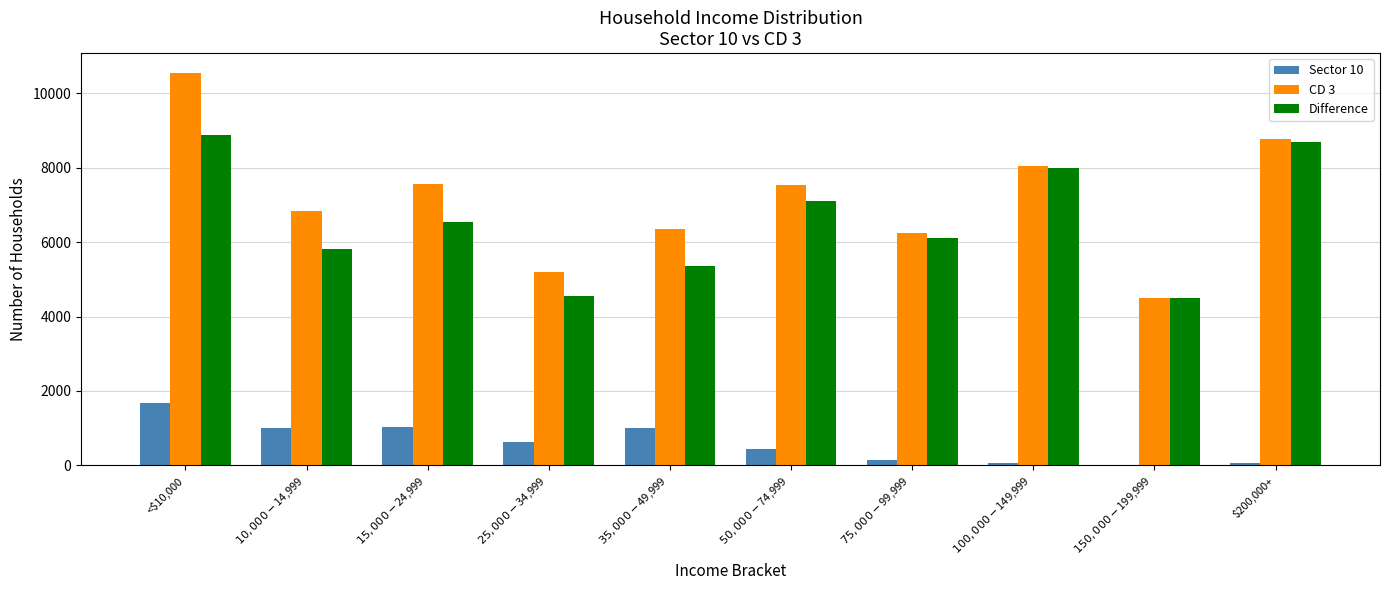

How many categories are shown in the chart?

10